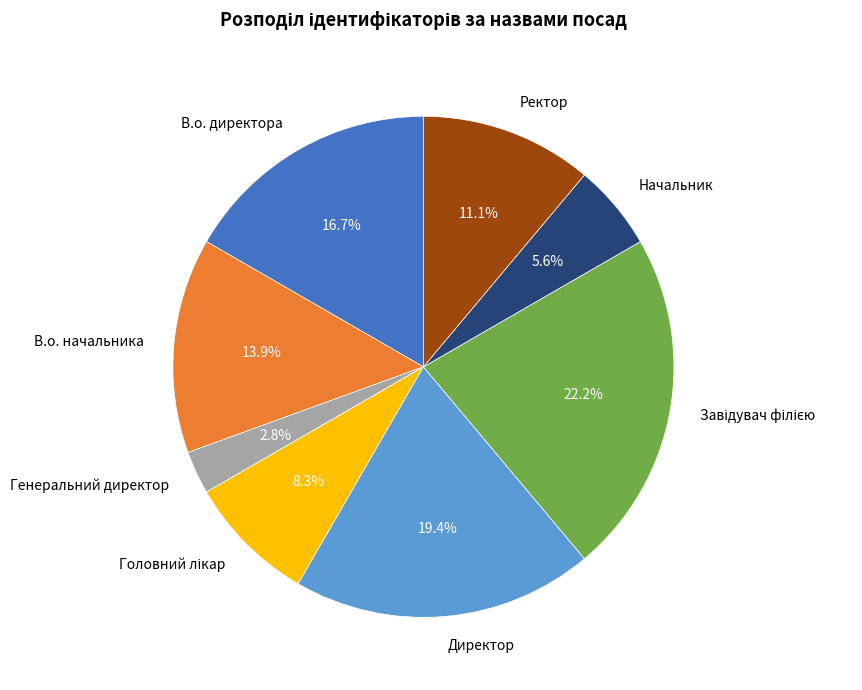

What is the smallest slice in the pie chart?

Генеральний директор